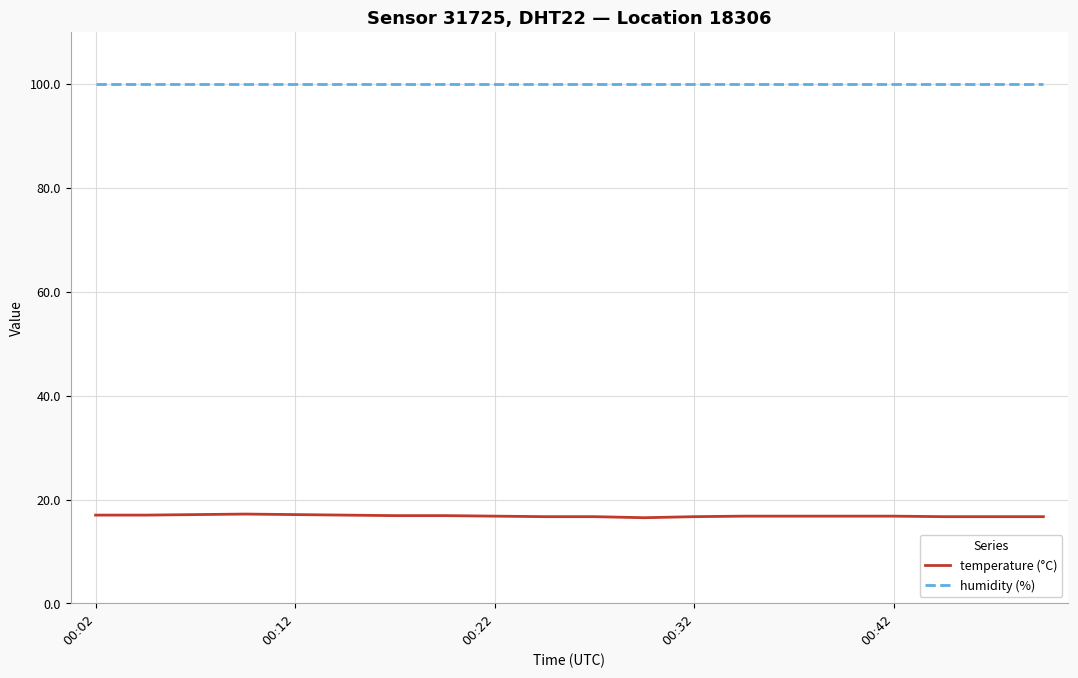

True or false: humidity (%) and temperature (°C) cross at least once.

False